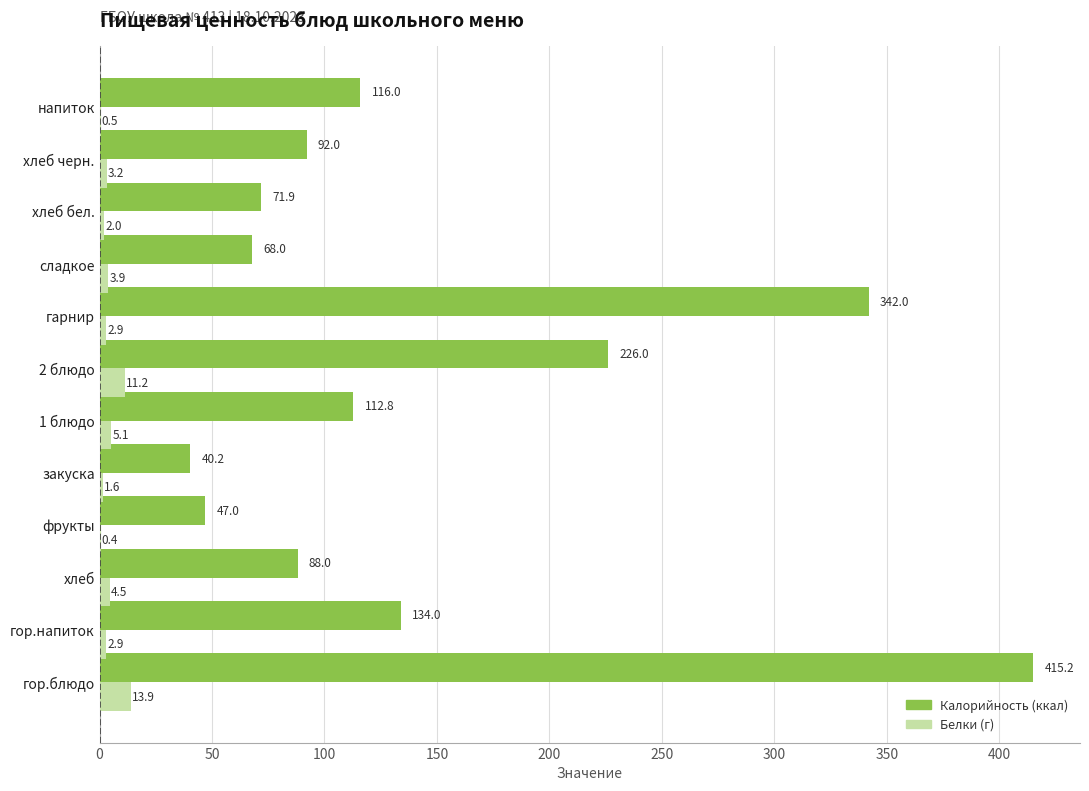

At which category is the sum across all series the highest?

гор.блюдо